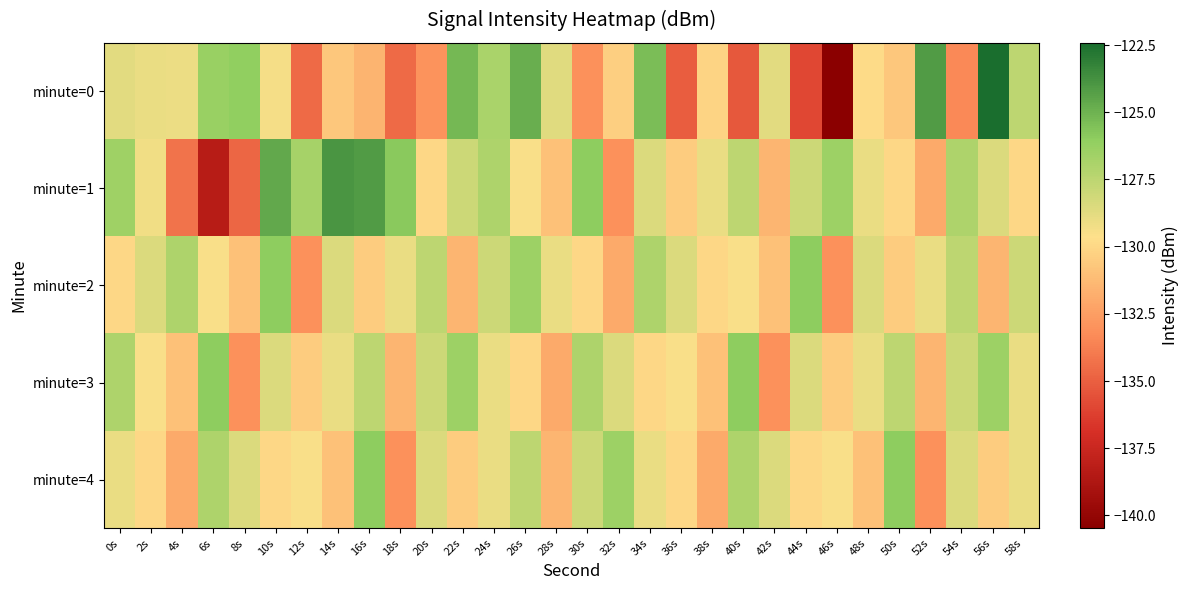

Which series changed the most between 6s and 12s?

minute=1